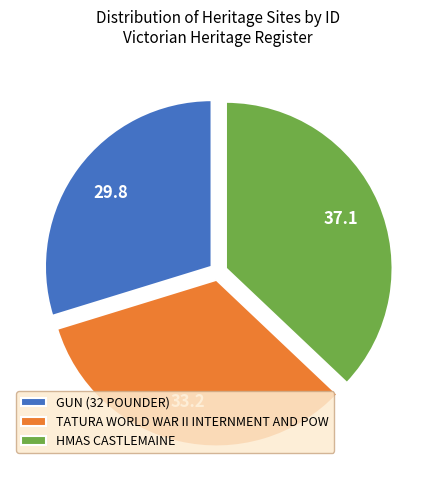

How many segments does this pie chart have?

3